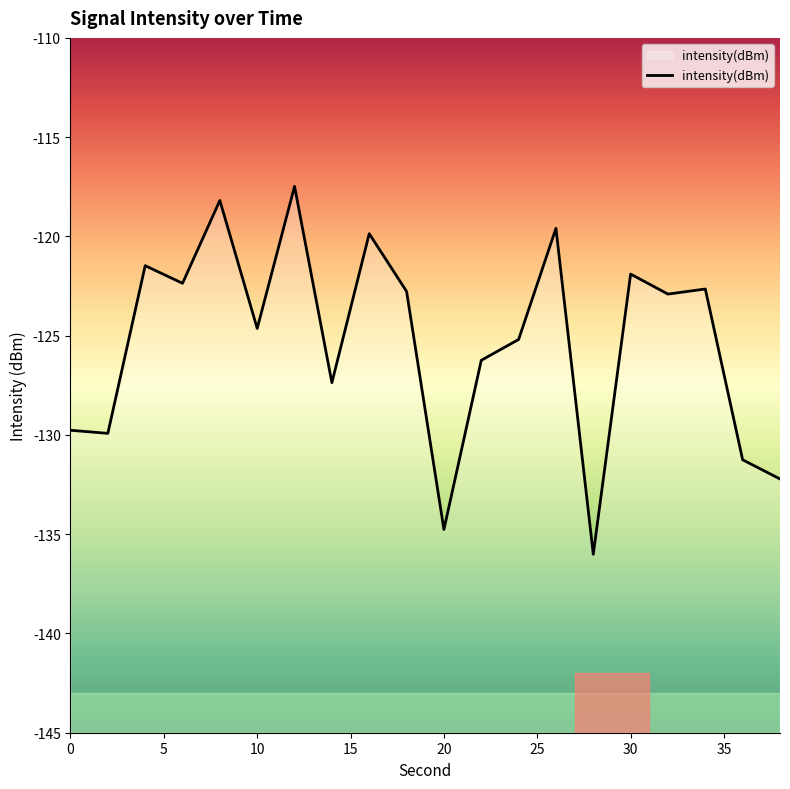

True or false: the data shows -121.9 at 30.

True